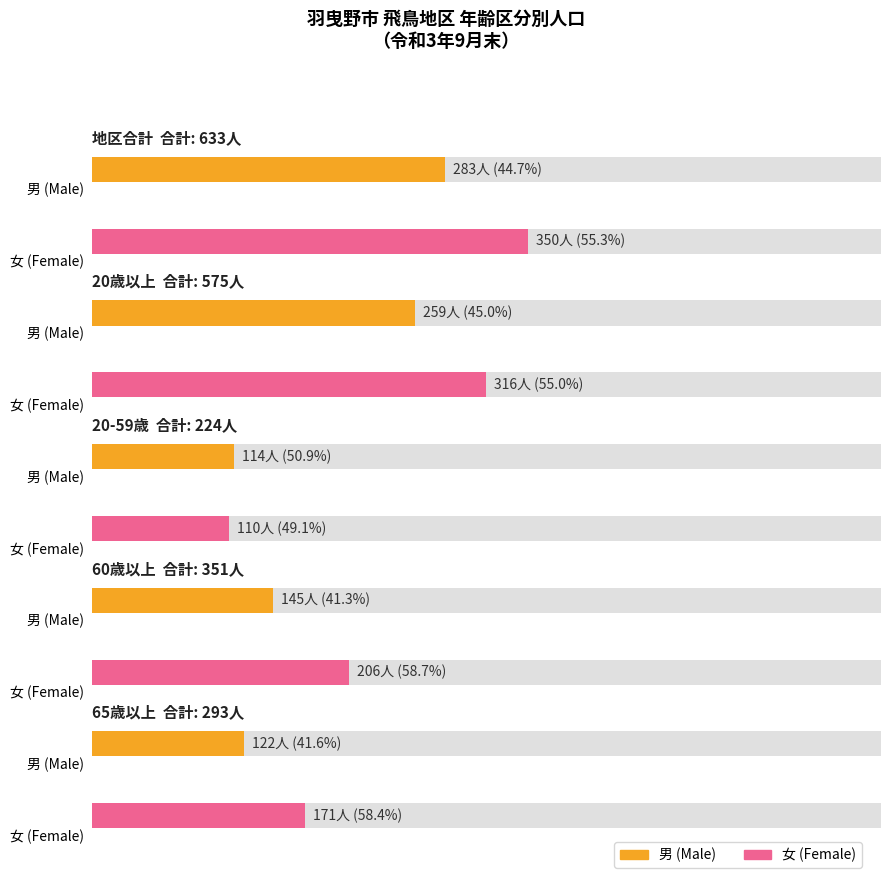

Reading left to right, list all the values displayed in this chart.

男: 地区合計=283	20歳以上=259	20-59歳=114	60歳以上=145	65歳以上=122
女: 地区合計=350	20歳以上=316	20-59歳=110	60歳以上=206	65歳以上=171
合計: 地区合計=633	20歳以上=575	20-59歳=224	60歳以上=351	65歳以上=293